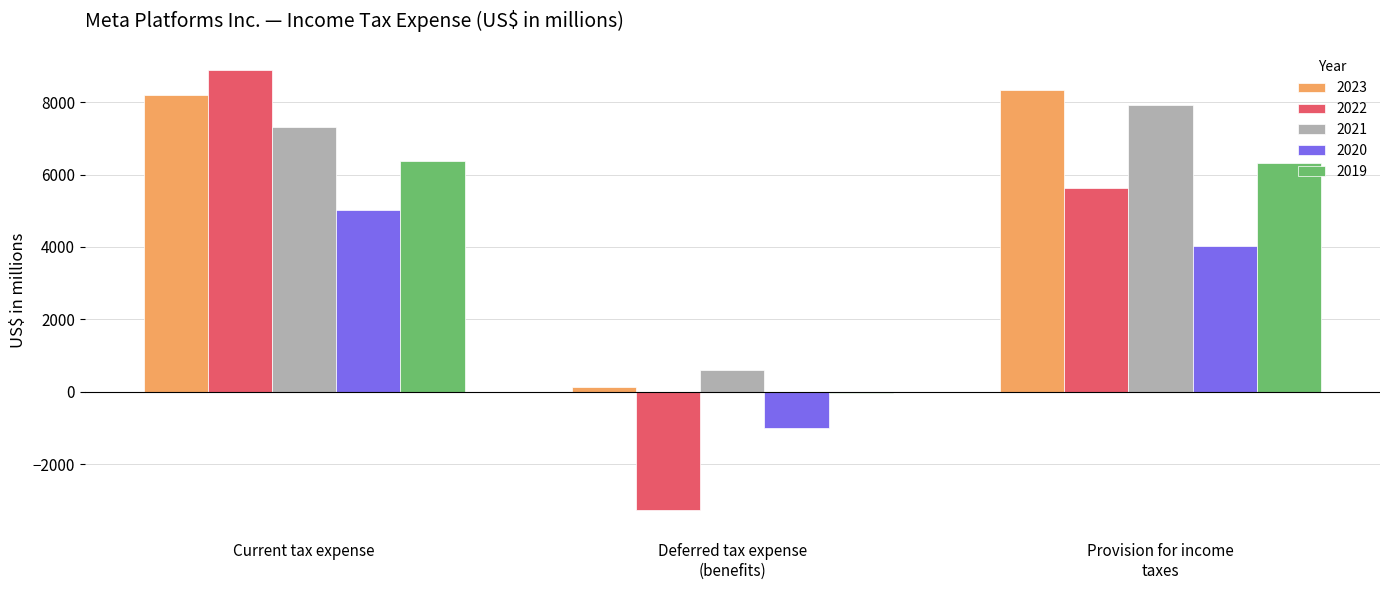

What is the sum of all 2021 values?

15828